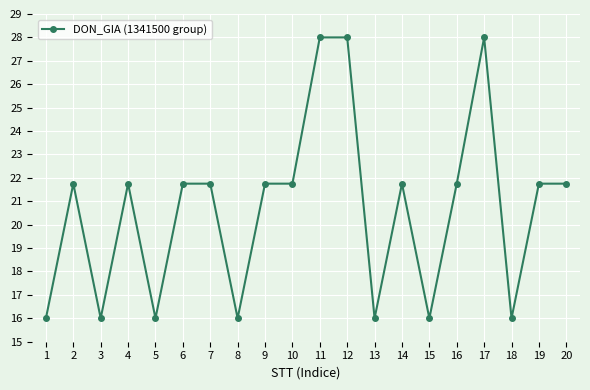

Reading left to right, extract all data points from this chart.

16.0	21.8	16.0	21.8	16.0	21.8	21.8	16.0	21.8	21.8	28.0	28.0	16.0	21.8	16.0	21.8	28.0	16.0	21.8	21.8